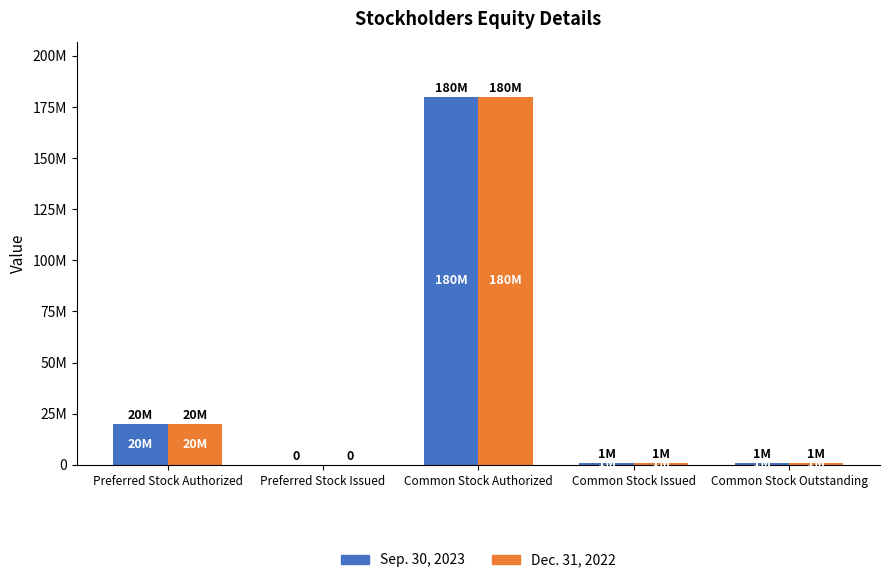

At how many categories does at least one series exceed 82524547?

1